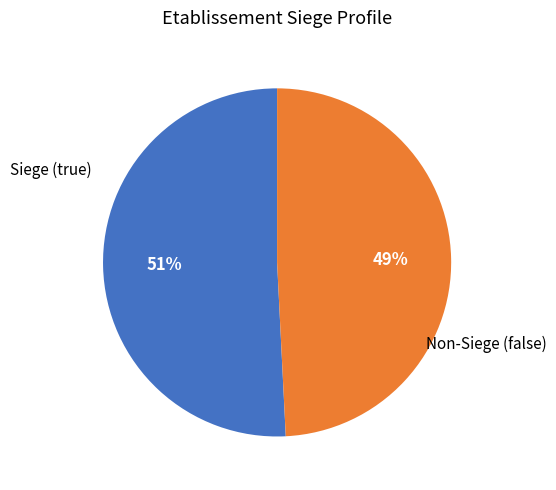

Which category has the smallest portion of the pie?

Non-Siege (false)